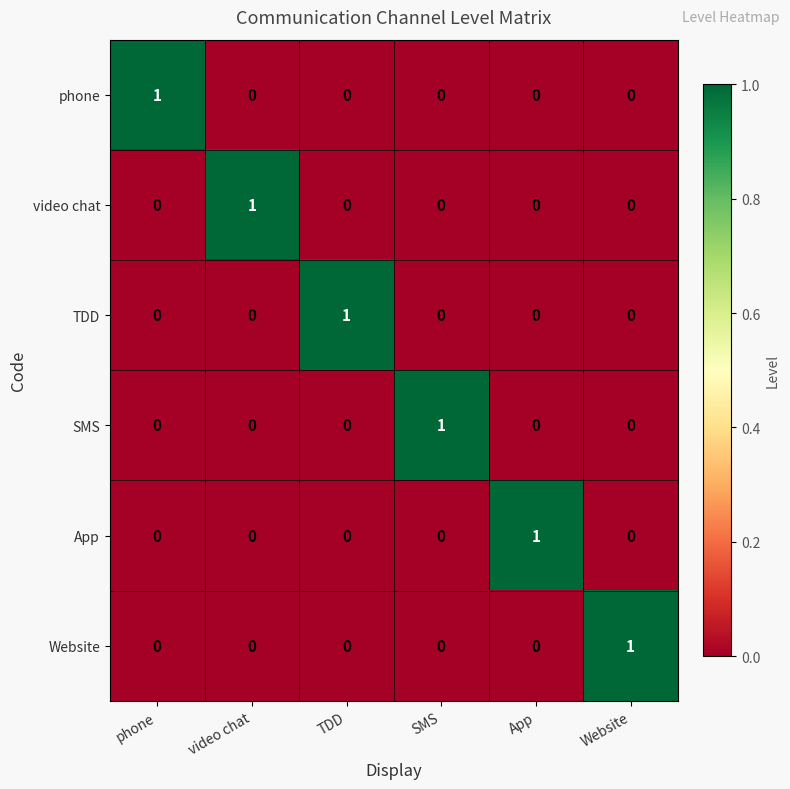

At how many categories does at least one series exceed 0?

6